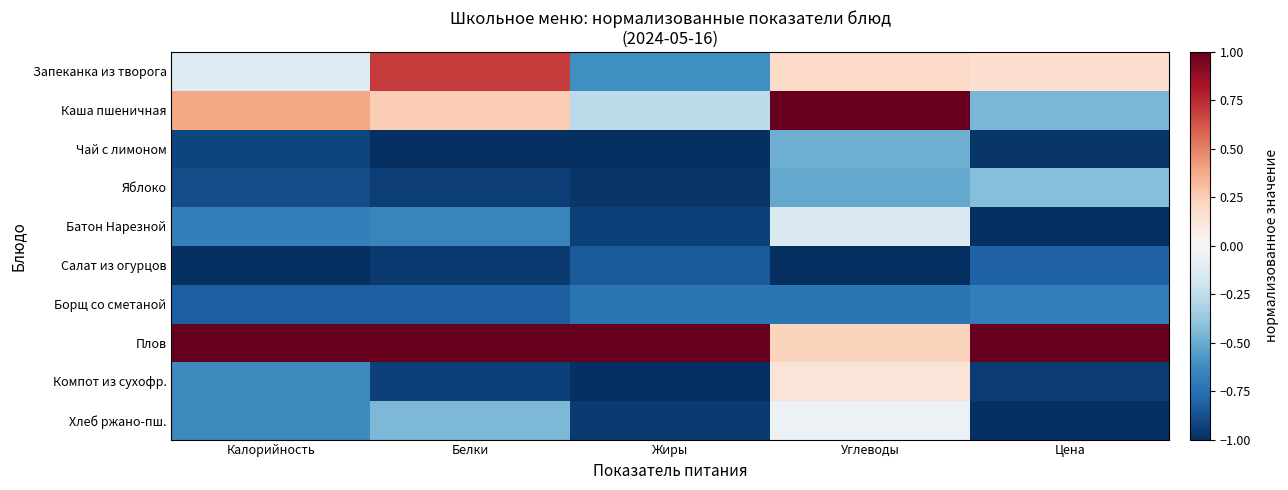

Which series has the largest total across all categories?

Плов